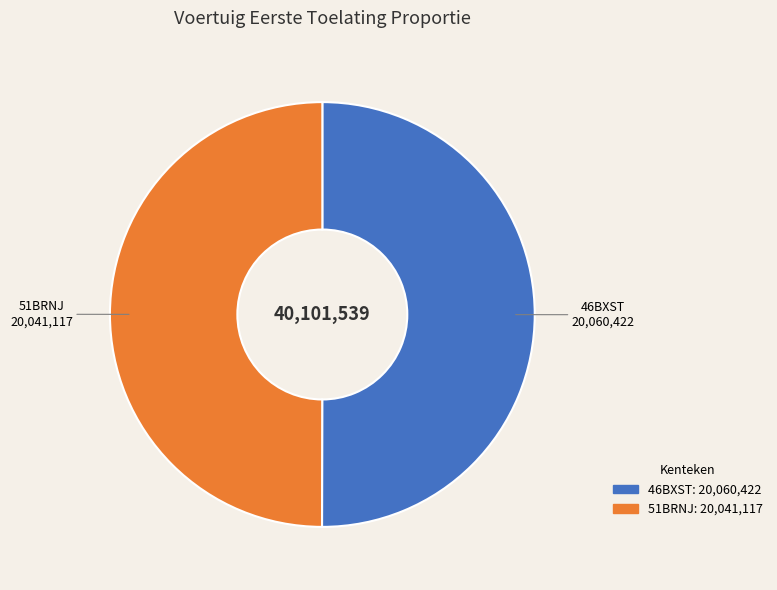

Approximately how many times larger is the value at 51BRNJ compared to 46BXST?

1.0